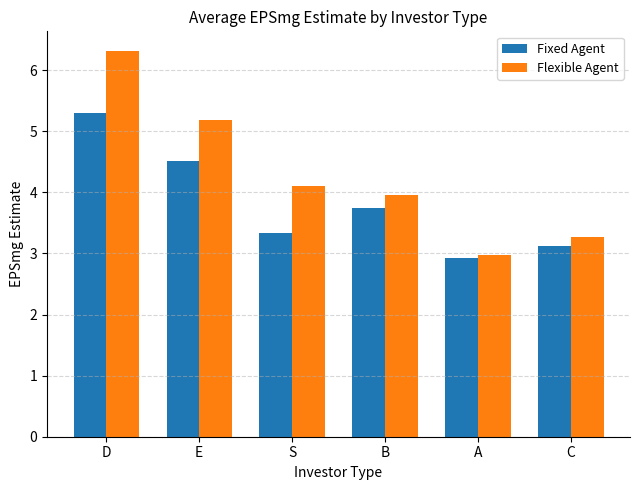

Which series has the largest range (max minus min)?

Flexible Agent